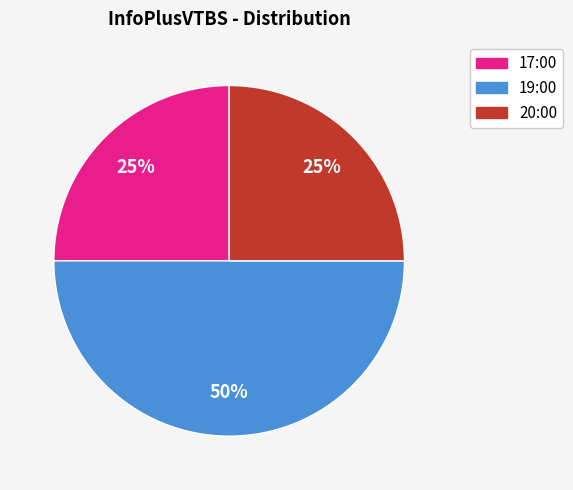

To the nearest percent, what is the difference between the 19:00 and 17:00 slice percentages?

25%